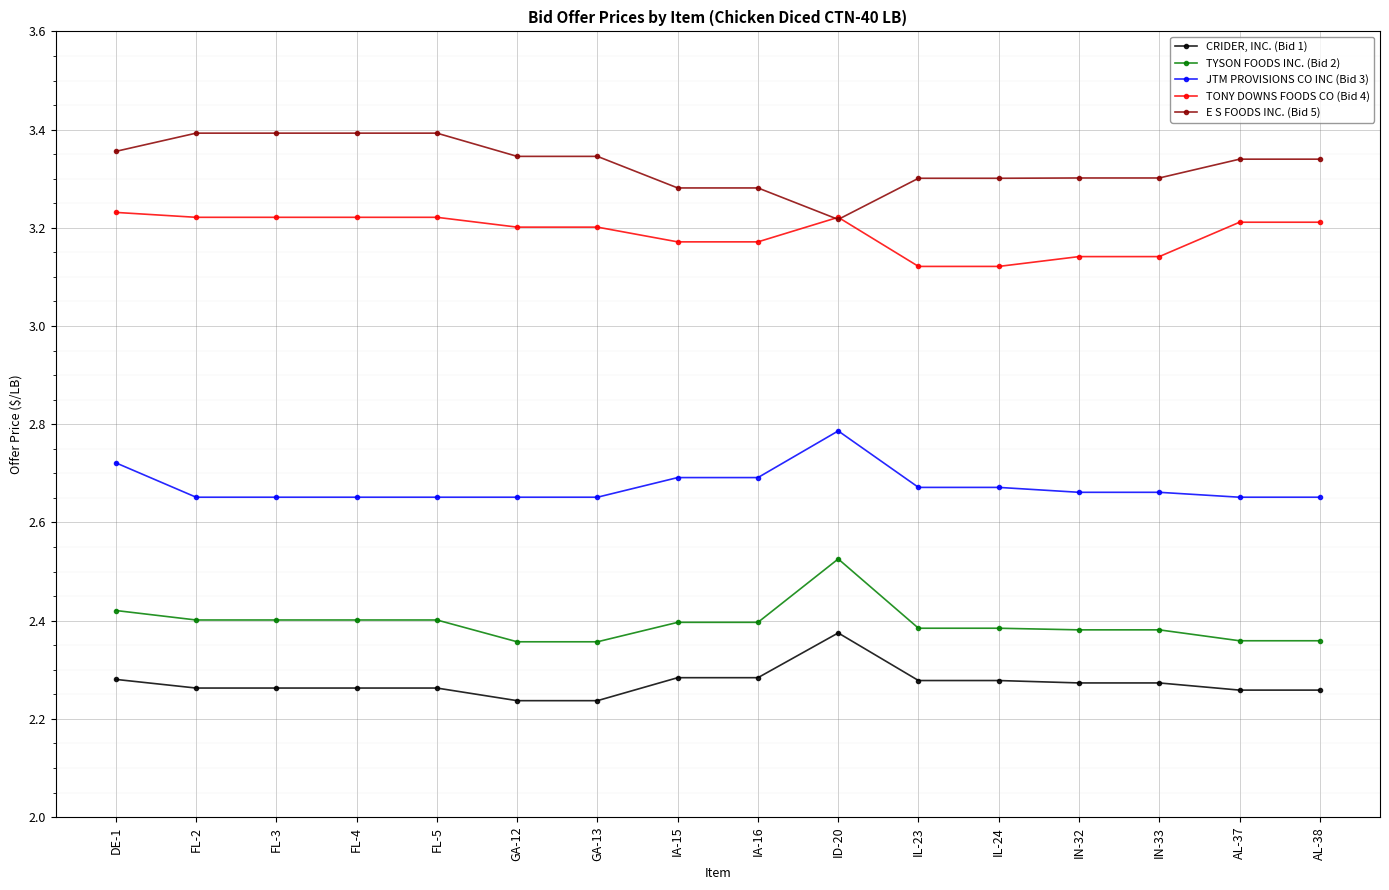

True or false: E S FOODS INC. (Bid 5) and TYSON FOODS INC. (Bid 2) intersect in this chart.

False